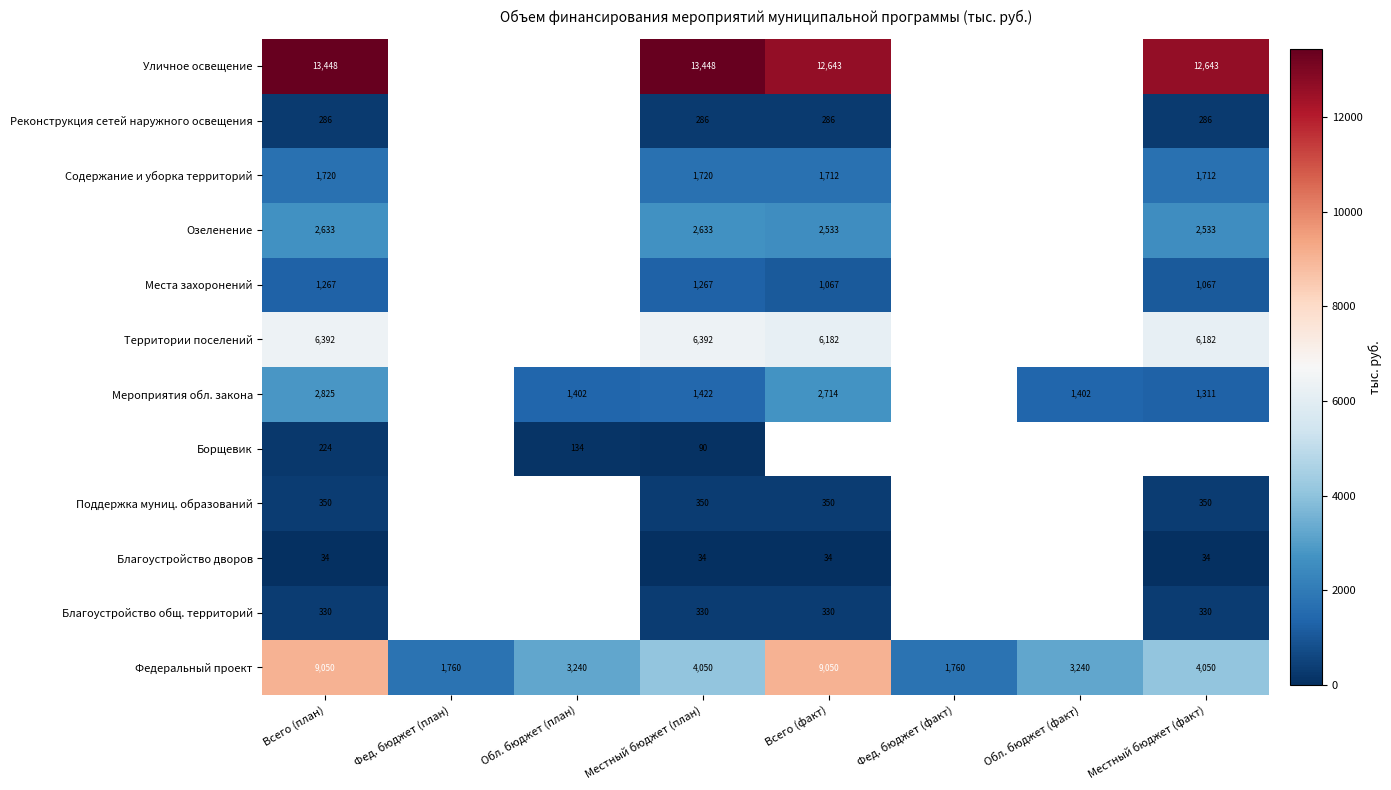

At Местный бюджет (план), list the series in order from largest to smallest.

Уличное освещение, Территории поселений, Федеральный проект, Озеленение, Содержание и уборка территорий, Мероприятия обл. закона, Места захоронений, Поддержка муниц. образований, Благоустройство общ. территорий, Реконструкция сетей наружного освещения, Борщевик, Благоустройство дворов